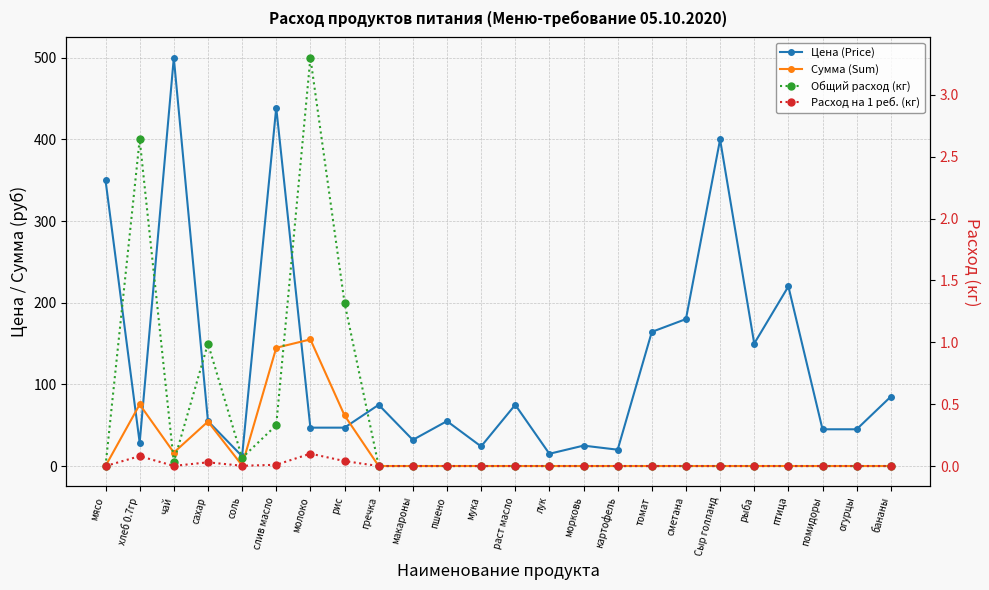

How many intersections are there between Цена (Price) and Сумма (Sum)?

4